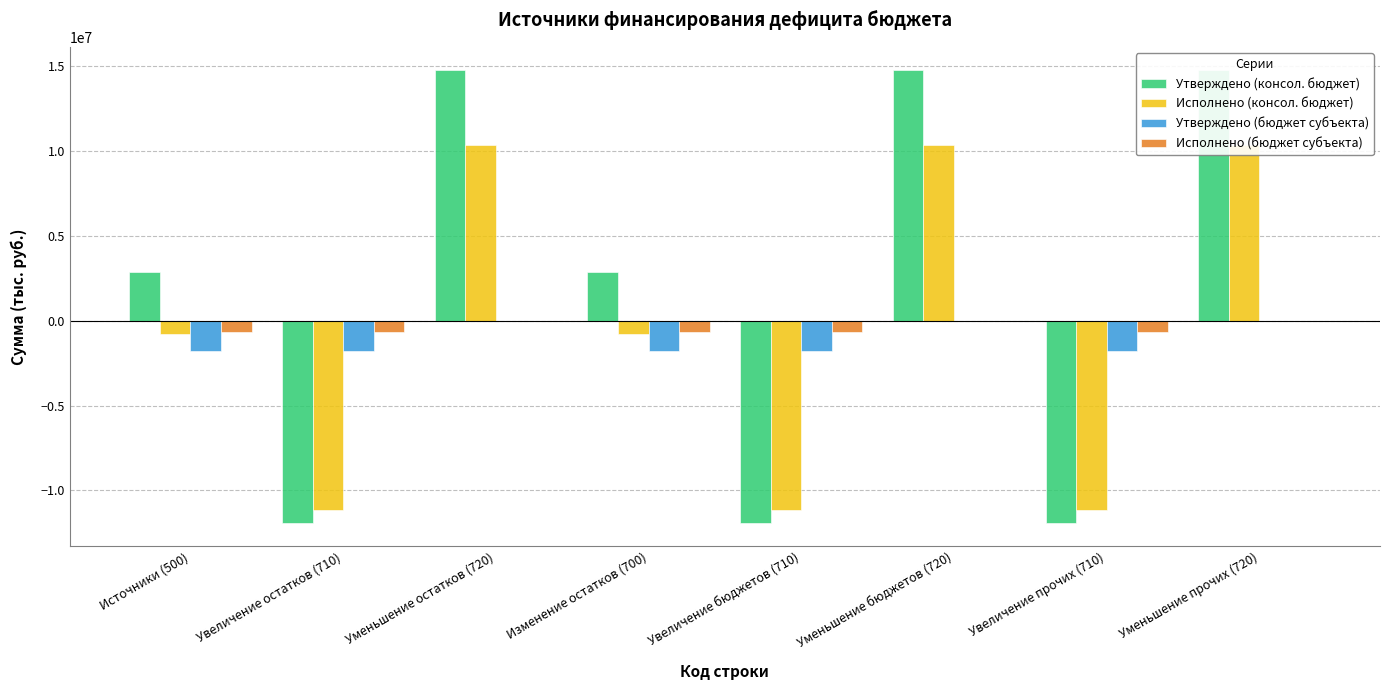

What is the average value of the Исполнено (консол. бюджет) series?

-487036.1